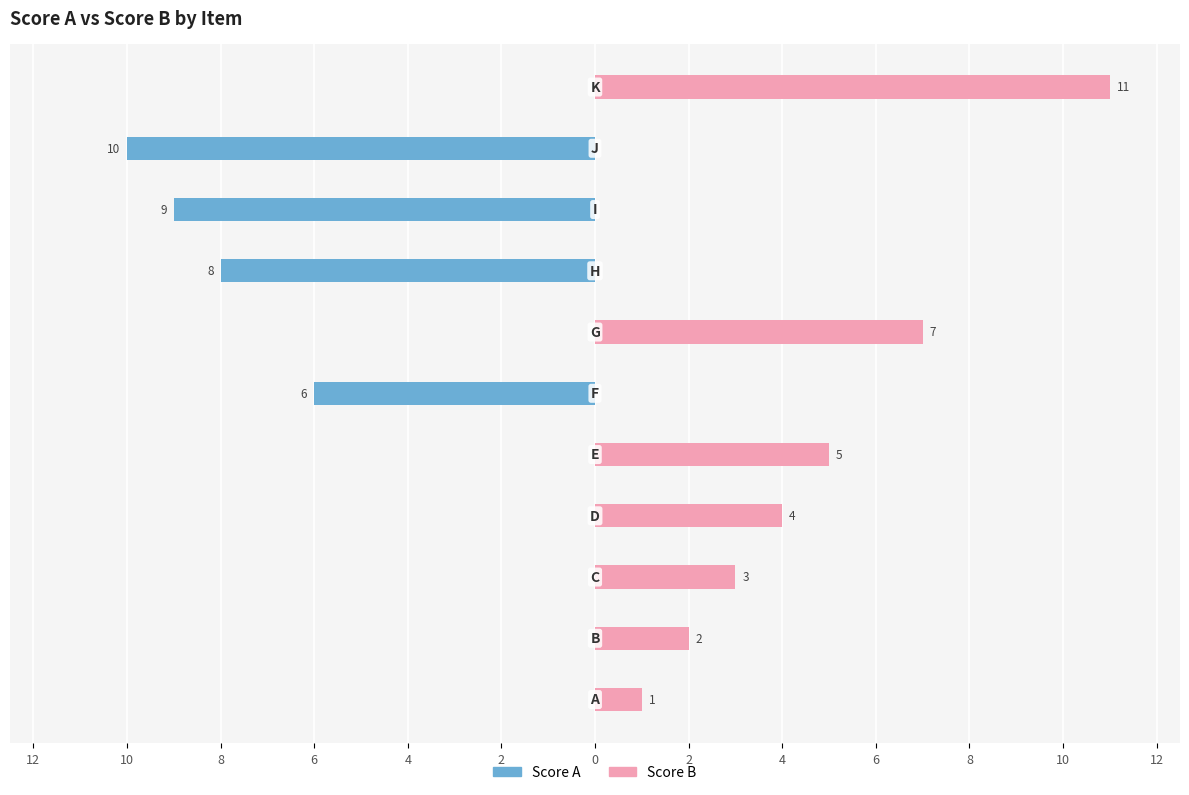

What are all the series names shown in the legend?

Score A, Score B